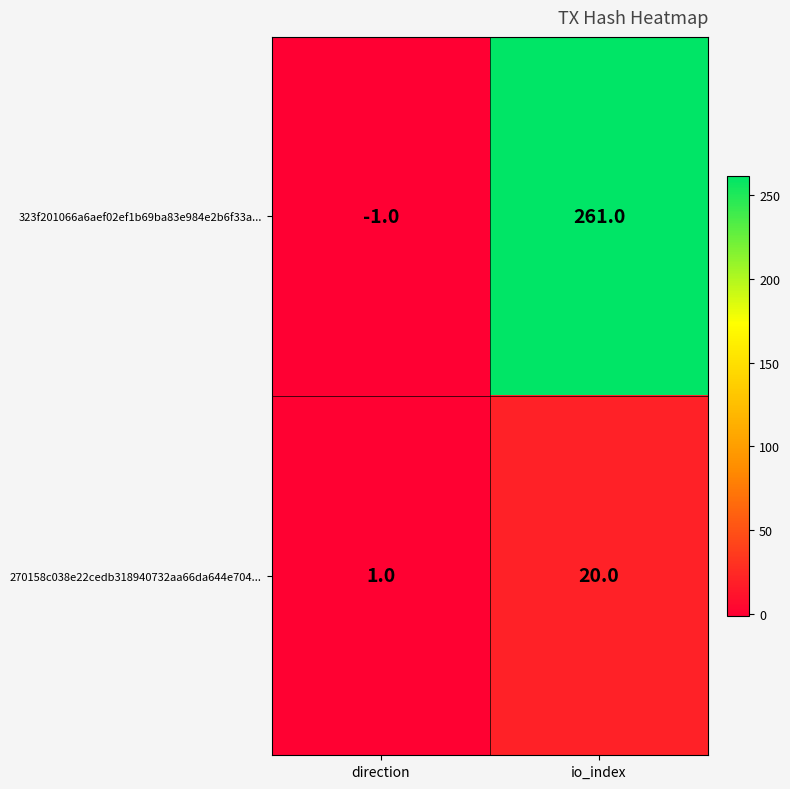

At how many categories does at least one series exceed 218?

1